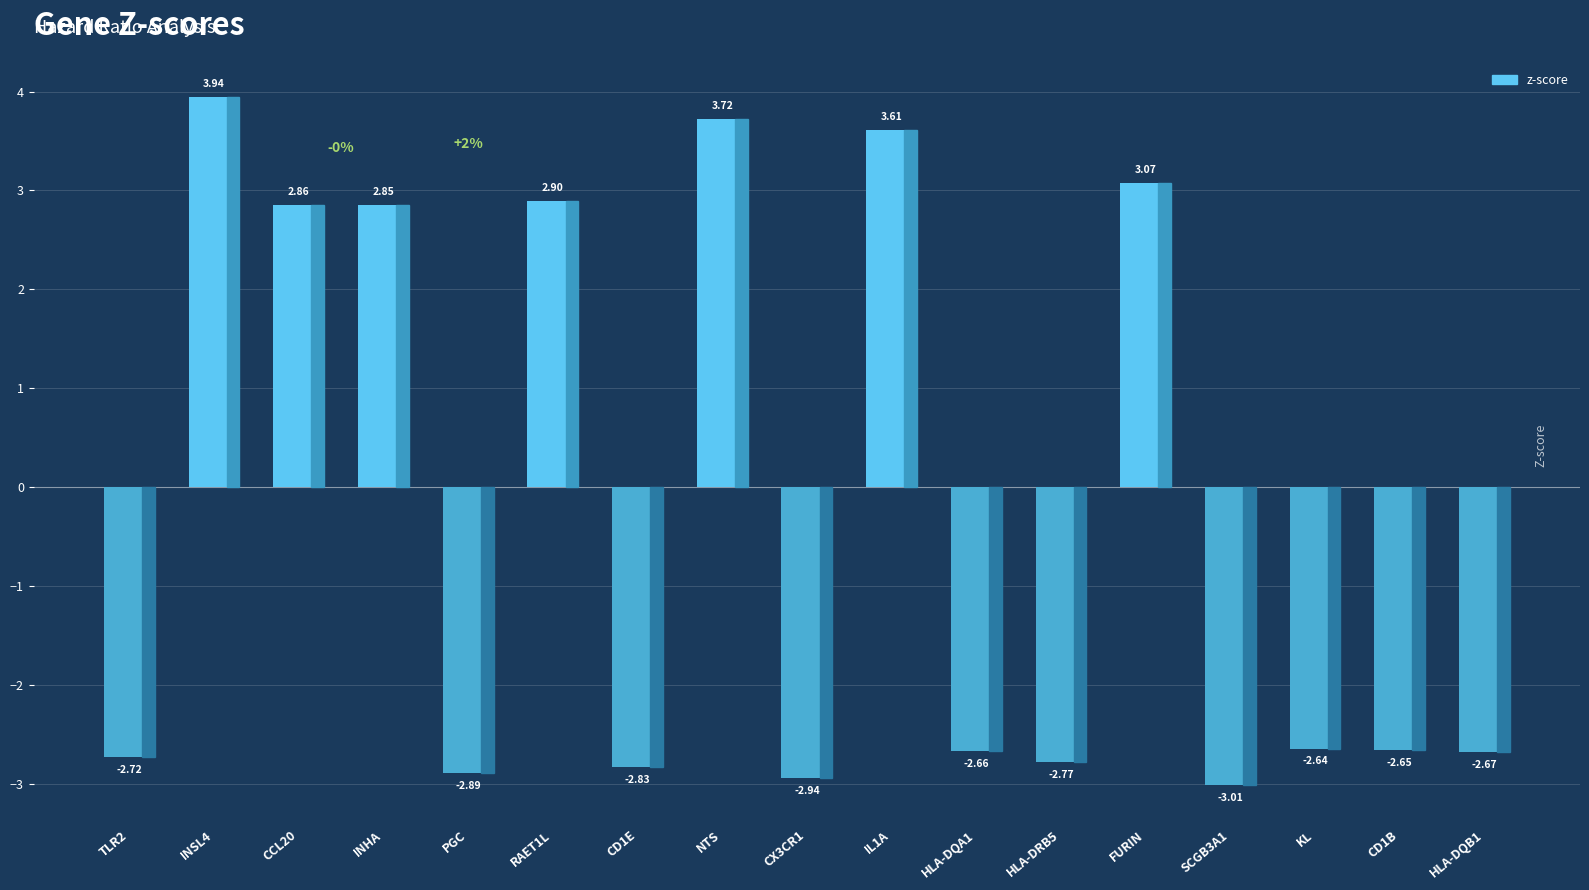

Read the value at IL1A.

3.6